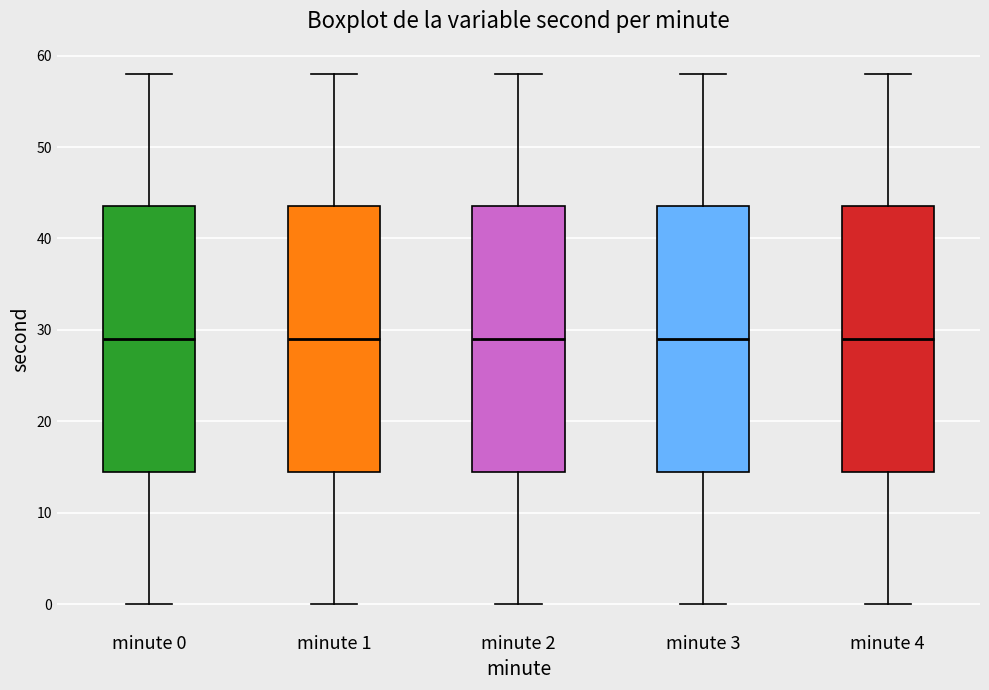

Reading left to right, read every box against the y-axis: the position of its median line, the range the box covers, and the ends of its whiskers. The values are not printed on the chart, so give them approximately, as read against the axis.

minute 0: median 29, box 15 to 44, whiskers 0 to 58
minute 1: median 29, box 15 to 44, whiskers 0 to 58
minute 2: median 29, box 15 to 44, whiskers 0 to 58
minute 3: median 29, box 15 to 44, whiskers 0 to 58
minute 4: median 29, box 15 to 44, whiskers 0 to 58